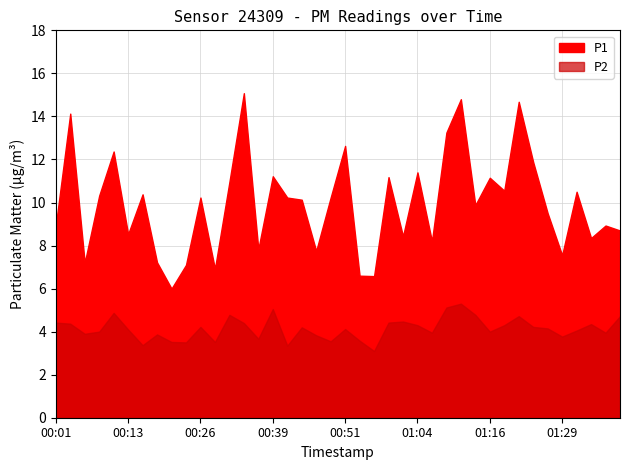

How many lines are shown in the chart?

2